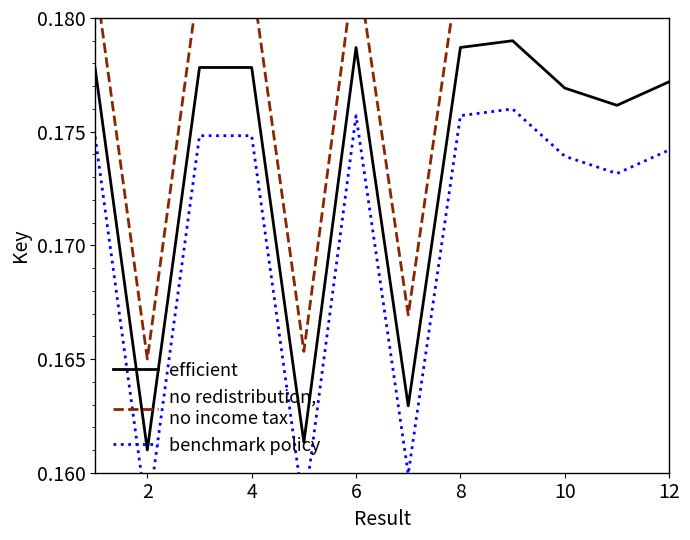

How many lines are shown in the chart?

3